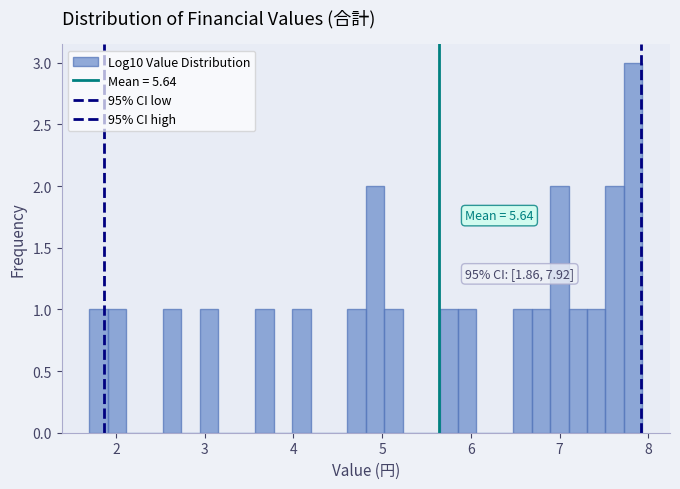

Read against the x-axis, roughly where is the centre of the tallest bar?

7.8